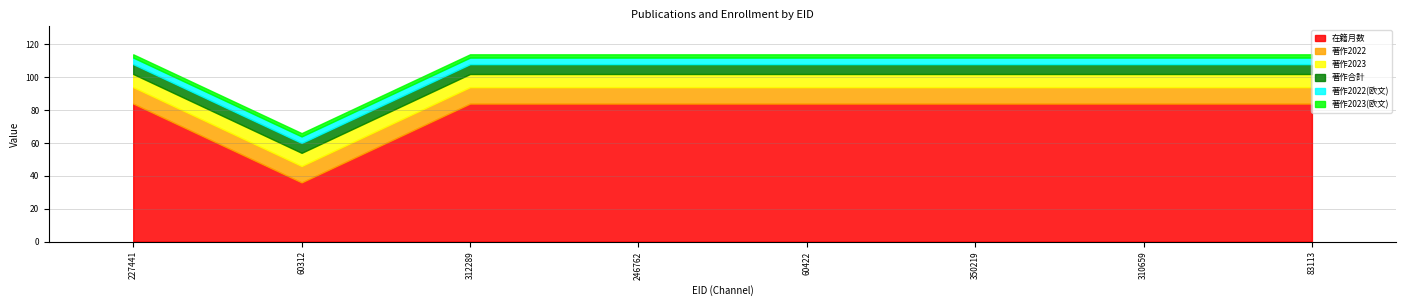

List the series in order of their peak value, highest first.

在籍月数, 著作2022, 著作2023, 著作合計, 著作2022(欧文), 著作2023(欧文)